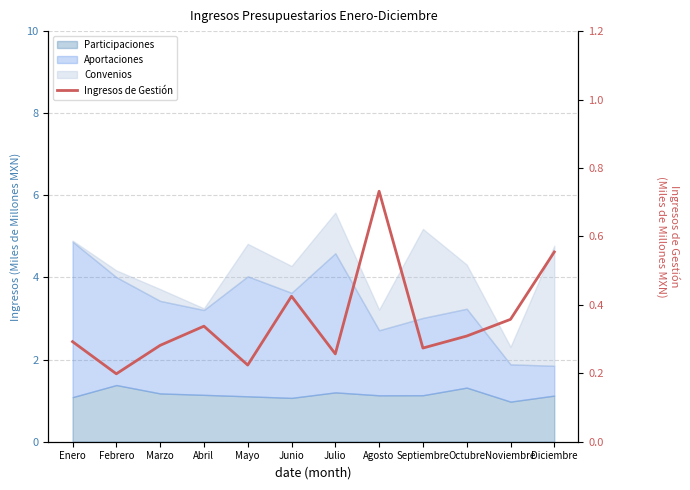

How many interior local peaks (higher than both neighbors) does the data have?

3